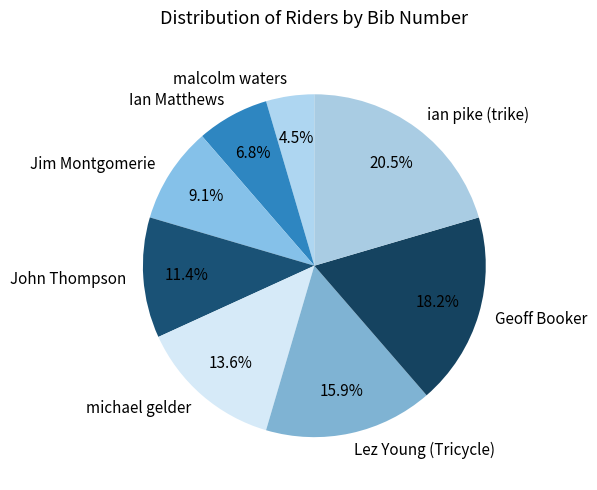

Approximately how many times larger is the value at Geoff Booker compared to ian pike (trike)?

0.9